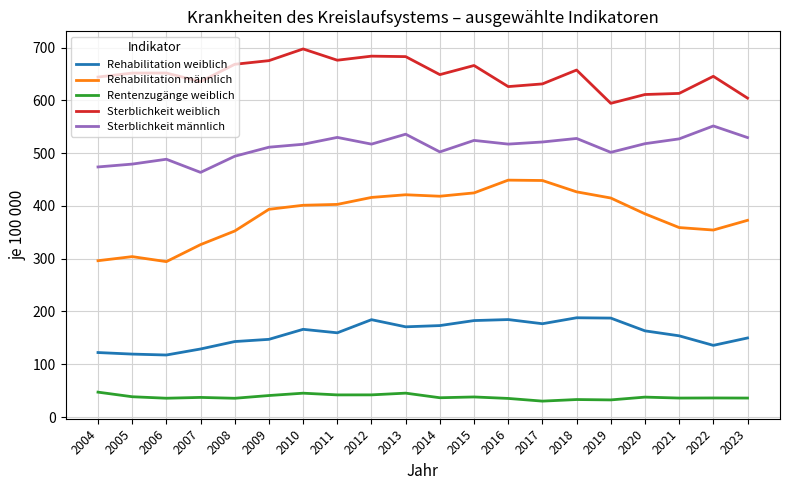

What is the average value of the Rehabilitation weiblich series?

157.8